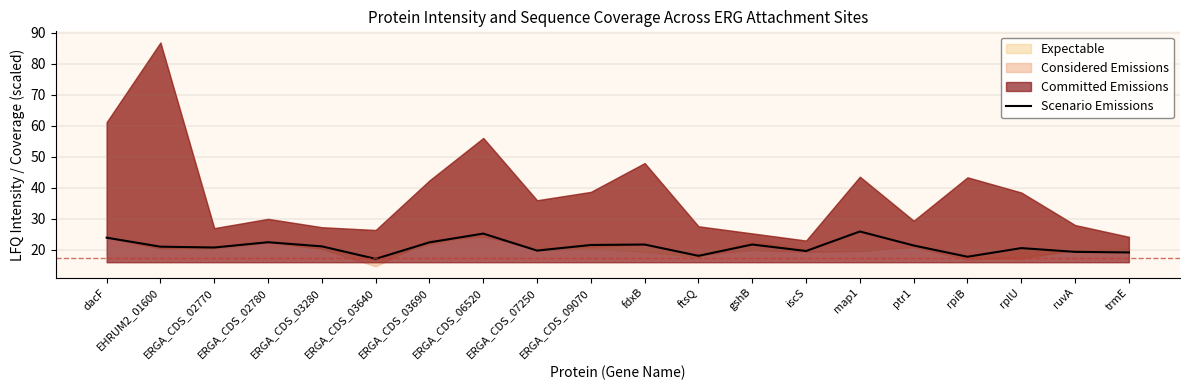

True or false: the data shows 8.0 at ERGA_CDS_06520.

False